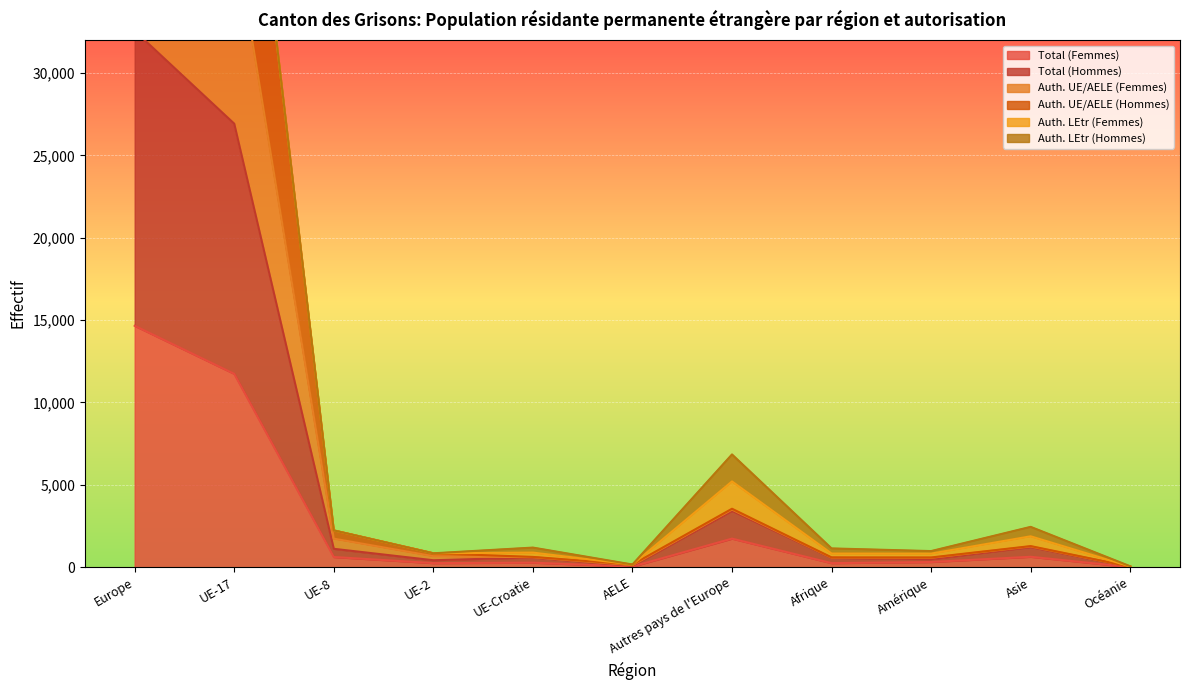

True or false: Total (Hommes) and Auth. UE/AELE (Femmes) intersect in this chart.

False